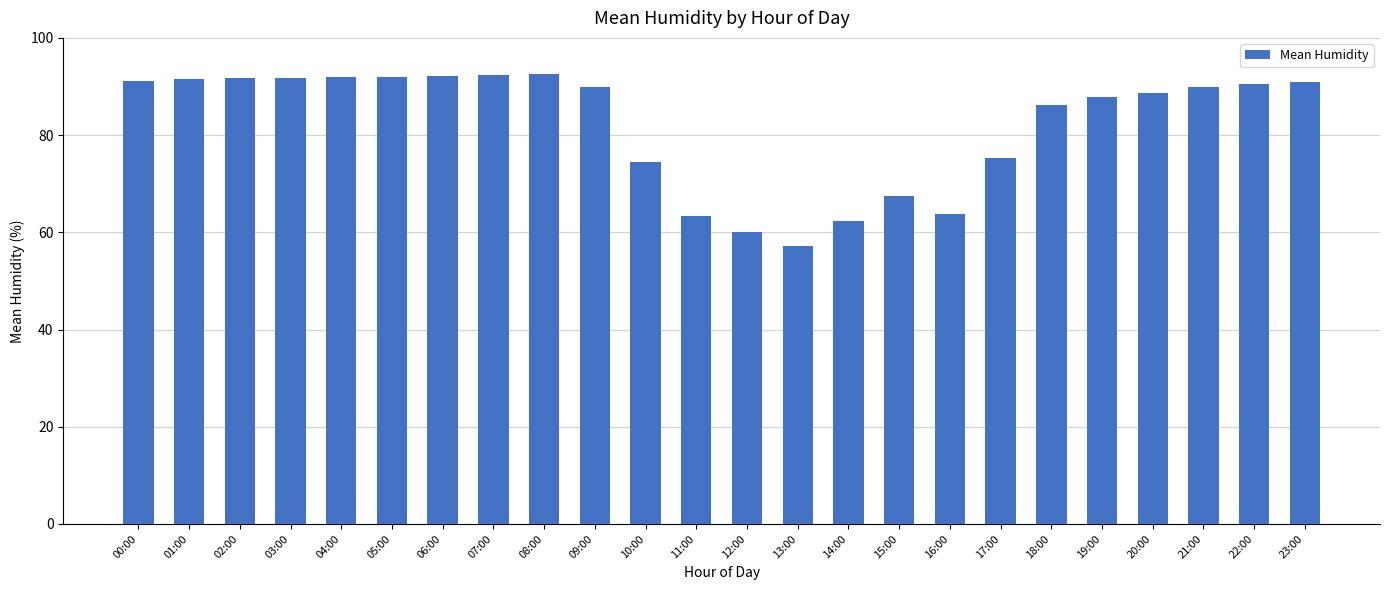

At which label does the data first exceed 89?

00:00